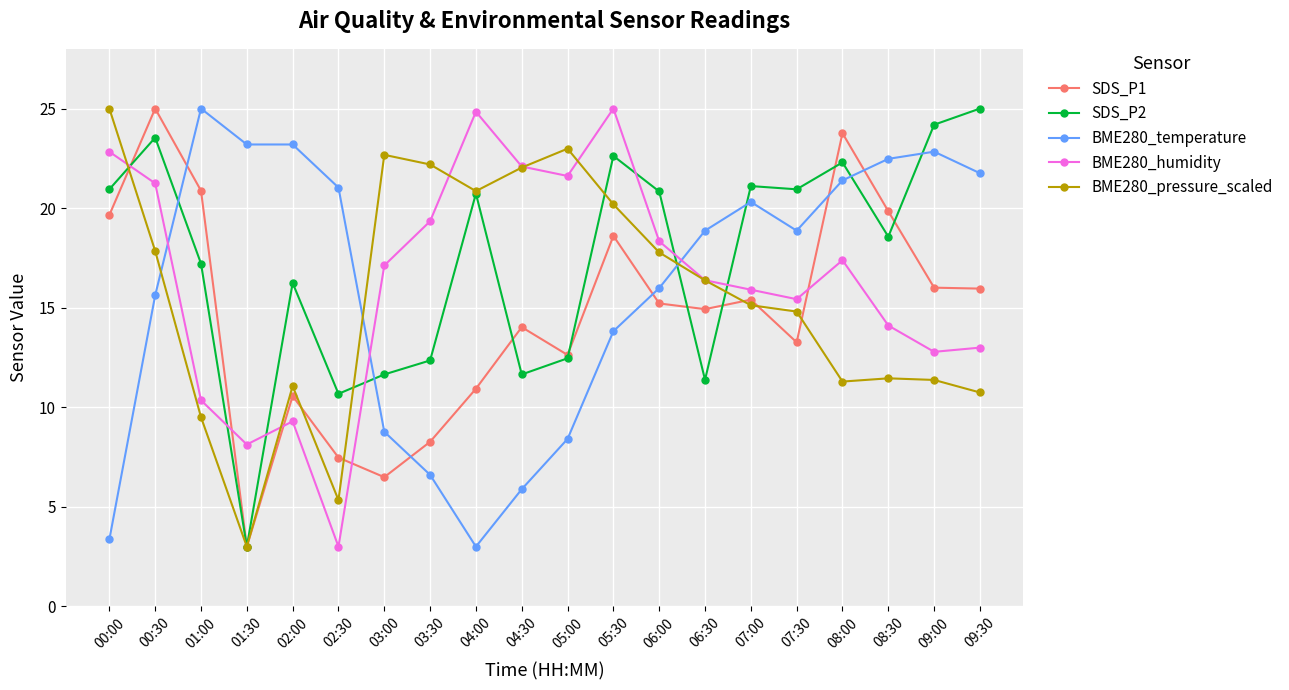

What are all the series names shown in the legend?

SDS_P1, SDS_P2, BME280_temperature, BME280_humidity, BME280_pressure_scaled